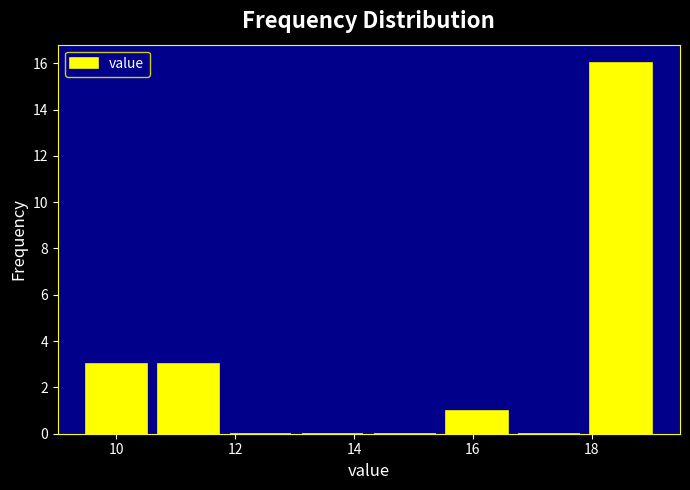

Reading left to right, transcribe this chart: for each bar, give the range it covers on the x-axis and its height. Neither the bar edges nor the heights are printed on the chart, so give them approximately, as read against the axes.

9.4 to 10.6: 3
10.6 to 11.8: 3
11.8 to 13.0: 0
13.0 to 14.2: 0
14.2 to 15.4: 0
15.4 to 16.6: 1
16.6 to 17.8: 0
17.8 to 19.2: 16